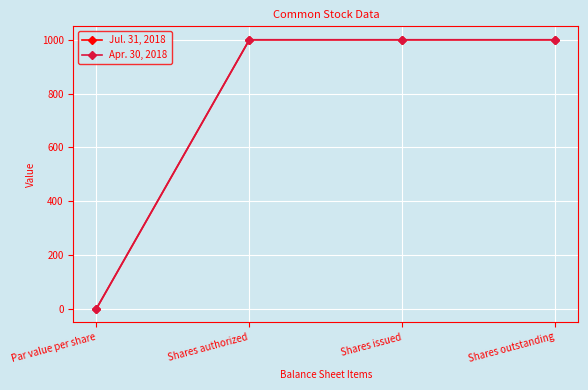

True or false: Jul. 31, 2018 and Apr. 30, 2018 intersect in this chart.

False